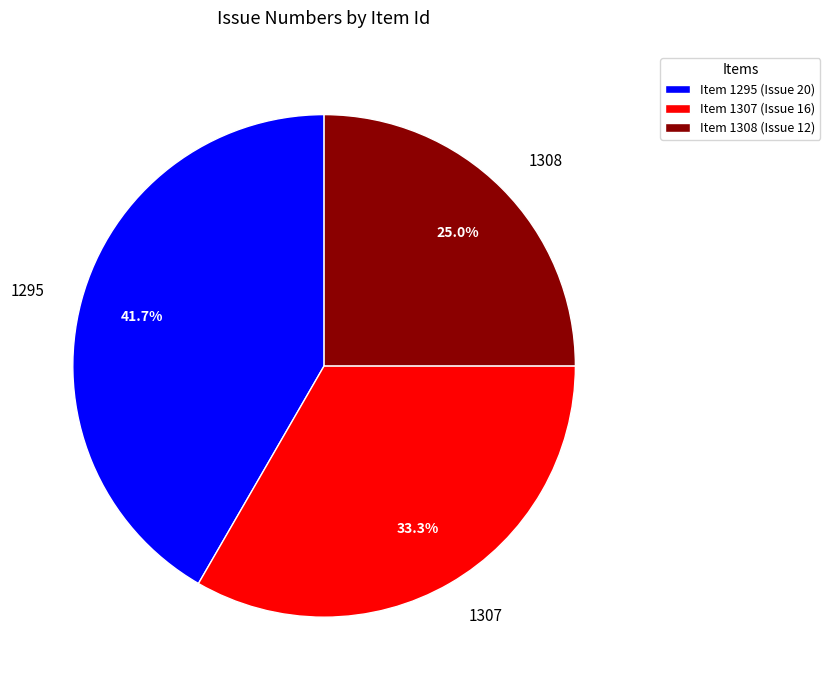

What percentage is NOT represented by 1308?

75.0%